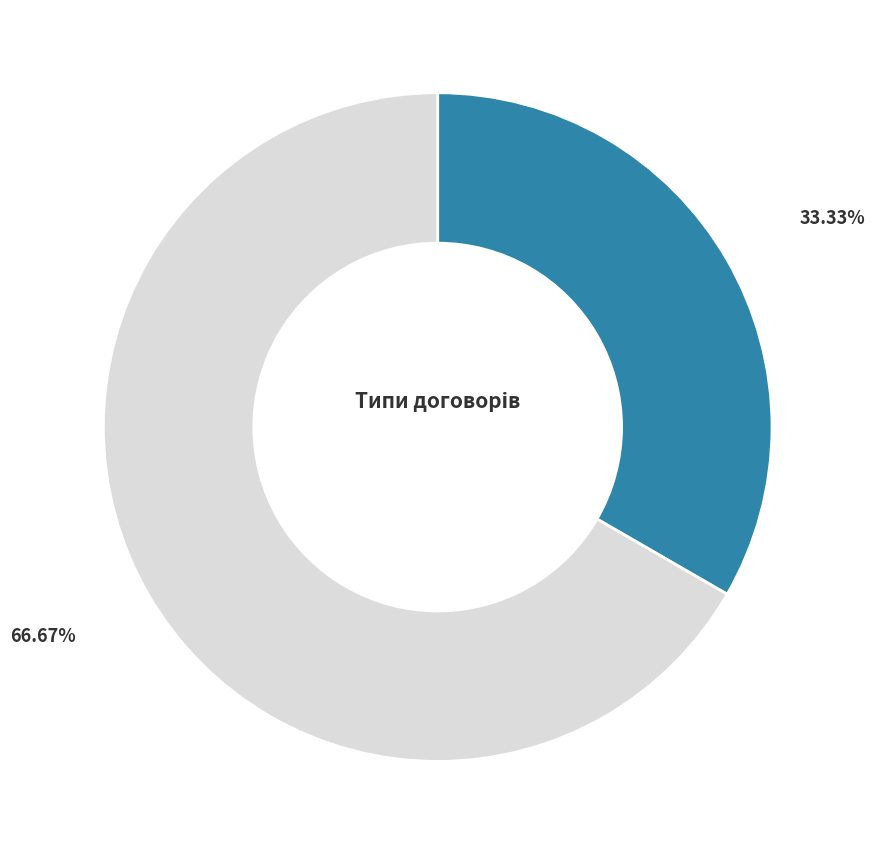

Is there any slice that represents more than half of the pie?

Yes